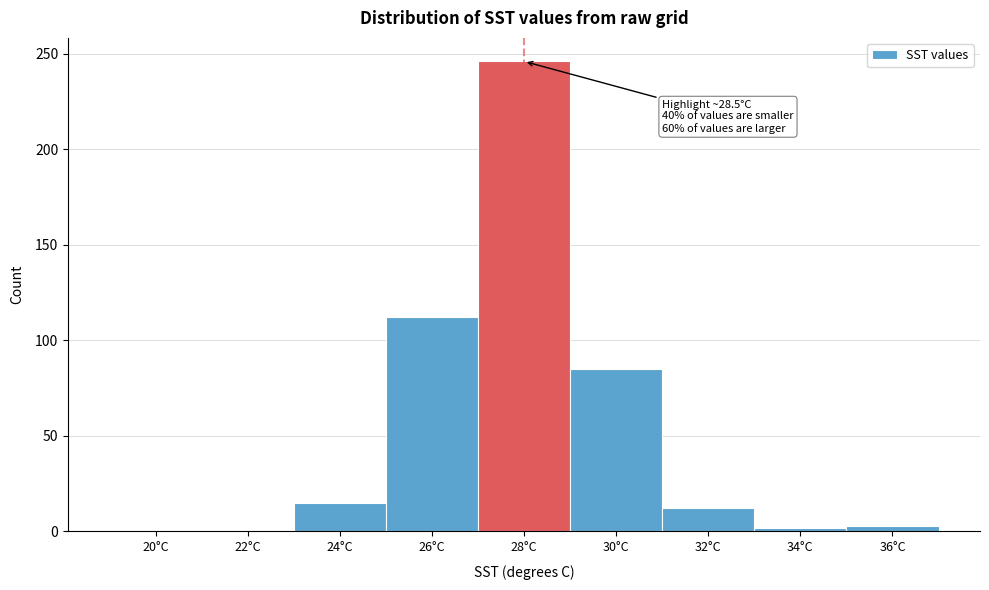

What is the ratio of the value at 28°C to the value at 32°C?

20.5